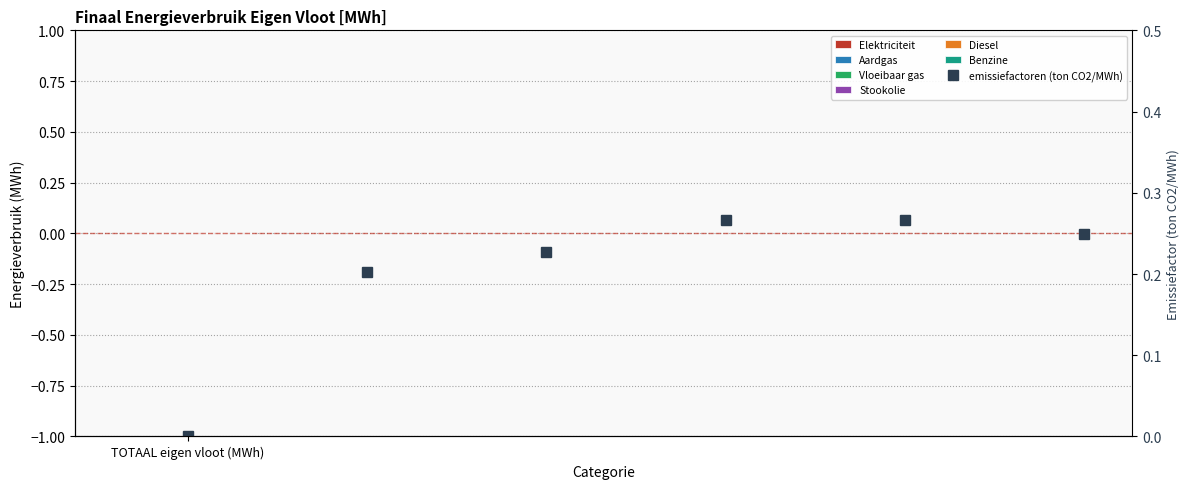

Rank the categories by value from highest to lowest.

3, 4, 5, 2, 1, TOTAAL eigen vloot (MWh)